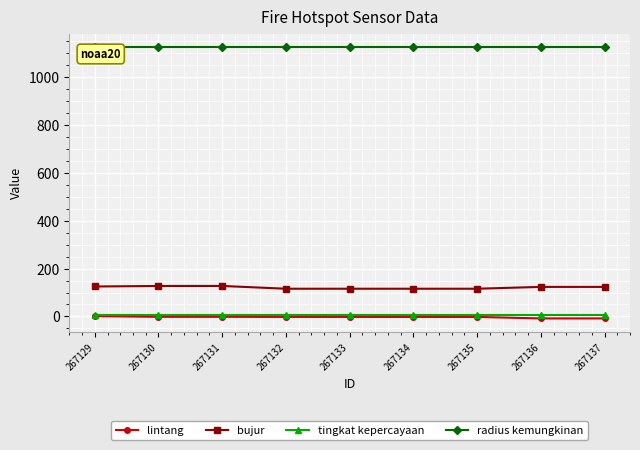

True or false: radius kemungkinan and lintang cross at least once.

False